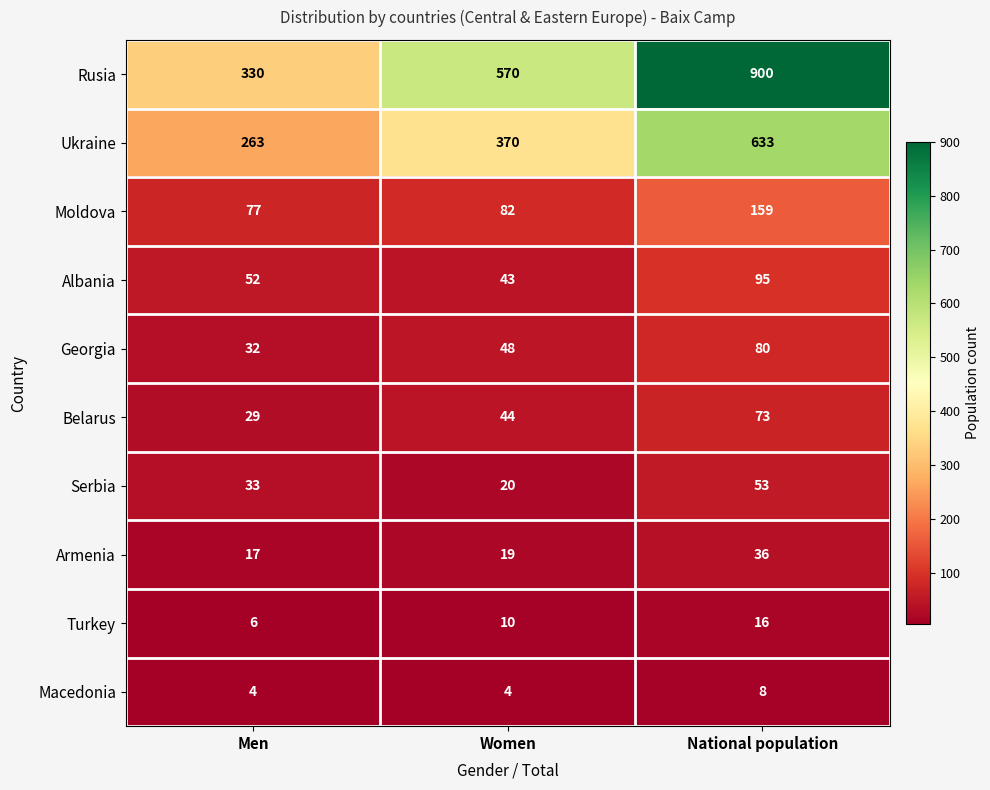

What is the average value of the Georgia series?

53